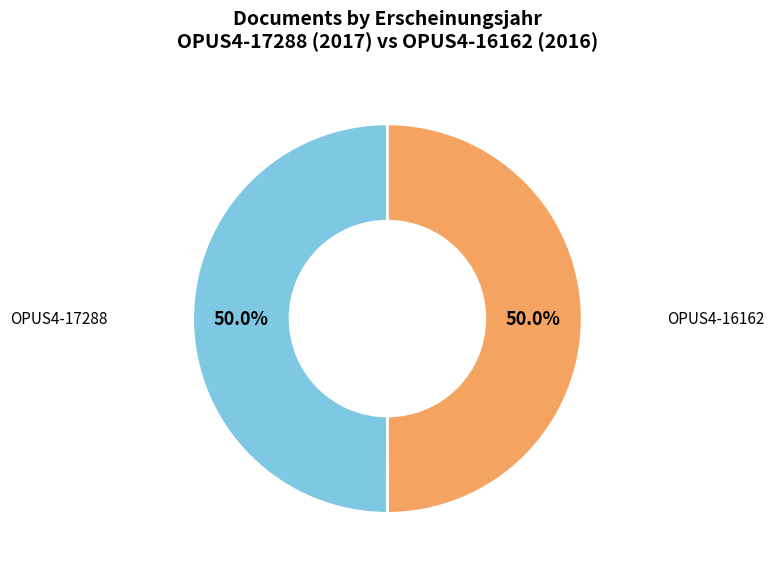

The OPUS4-16162 slice represents 57% of the pie. True or false?

False